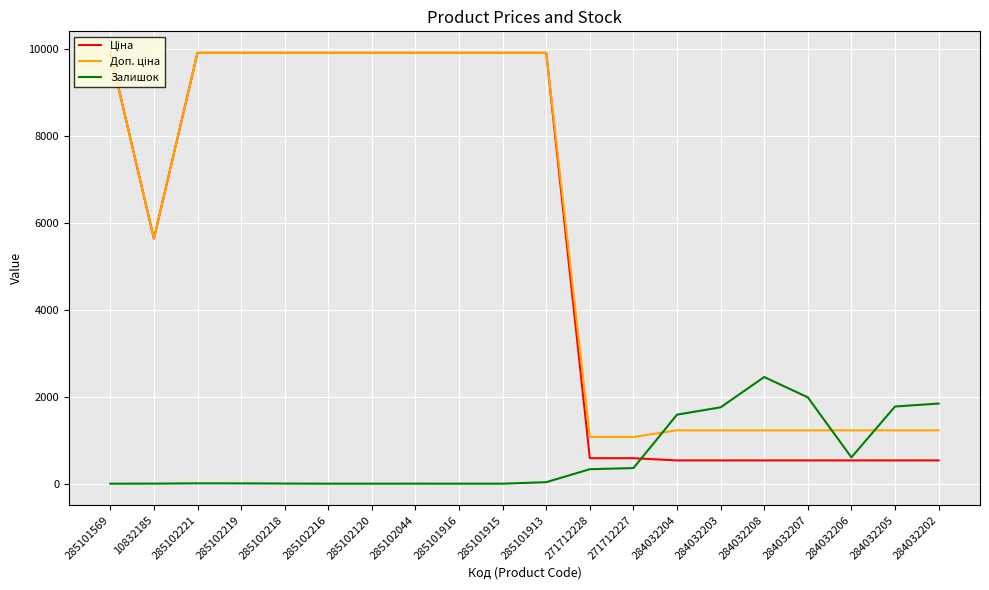

What is the maximum value shown in the chart?

9908.5